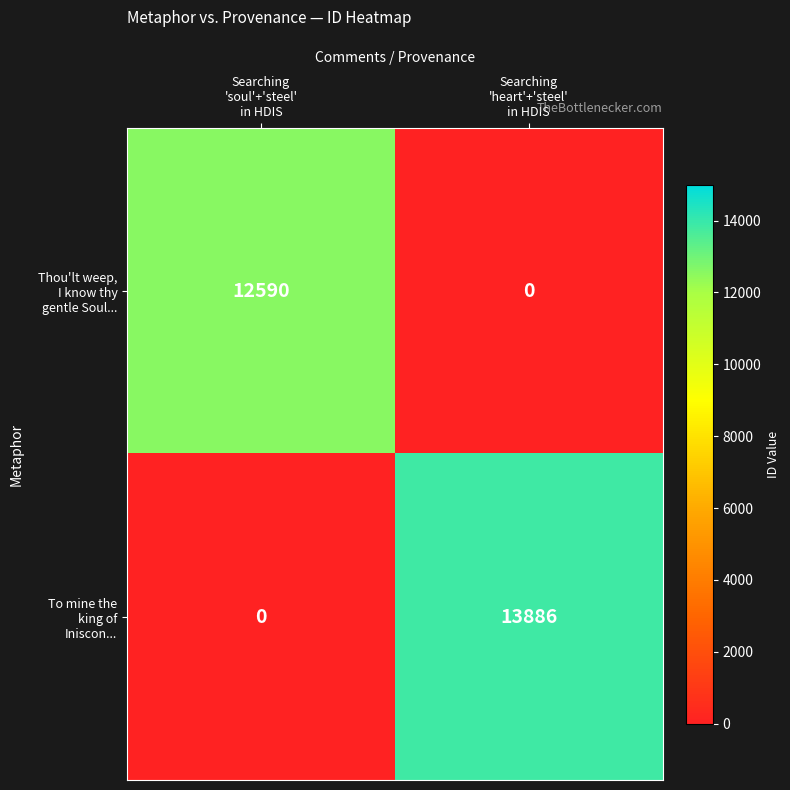

What is the maximum value shown in the chart?

13886